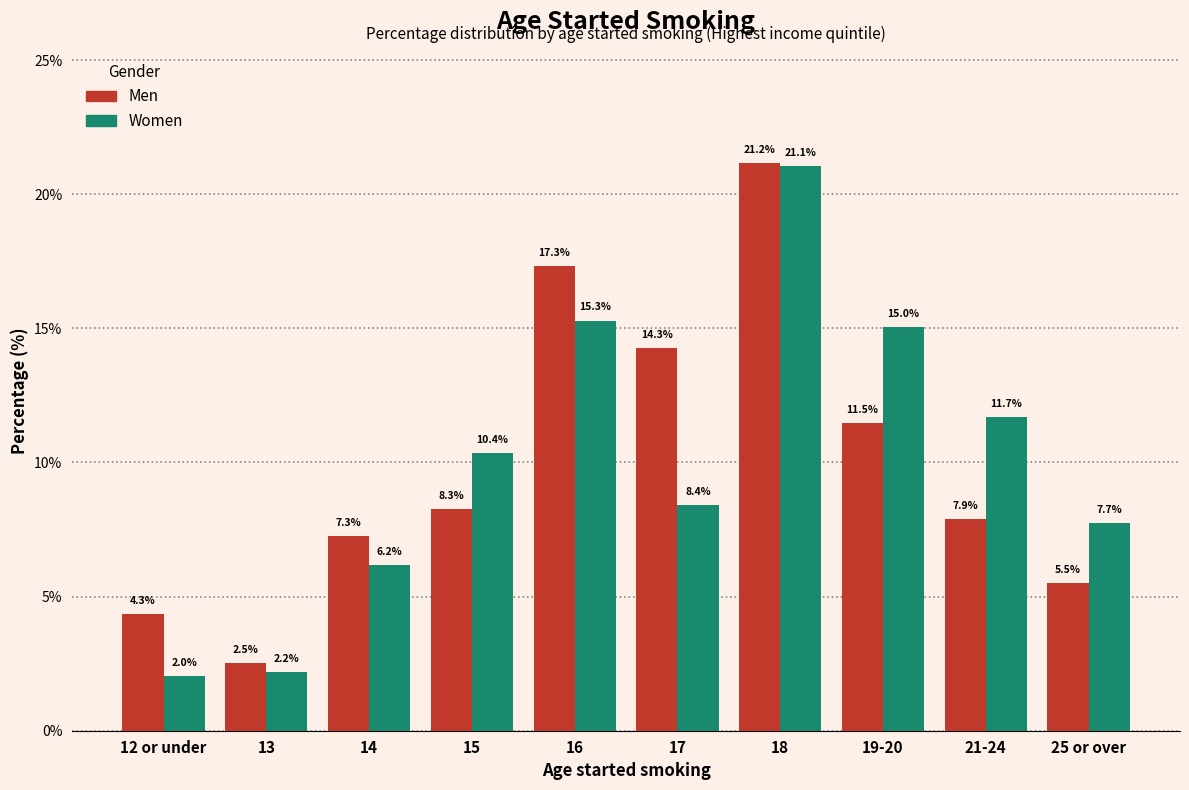

Reading left to right, transcribe all the data shown in this chart.

Men: 12 or under=4.3	13=2.5	14=7.3	15=8.3	16=17.3	17=14.3	18=21.2	19-20=11.5	21-24=7.9	25 or over=5.5
Women: 12 or under=2.0	13=2.2	14=6.2	15=10.4	16=15.3	17=8.4	18=21.1	19-20=15.0	21-24=11.7	25 or over=7.7